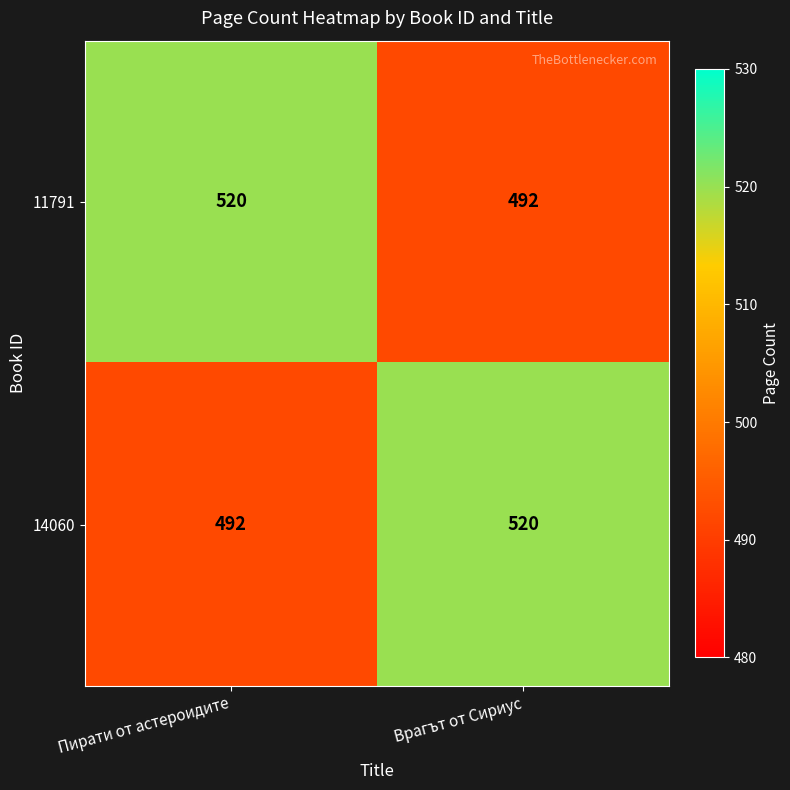

Reading right to left, transcribe all the data shown in this chart.

11791: 492	520
14060: 520	492